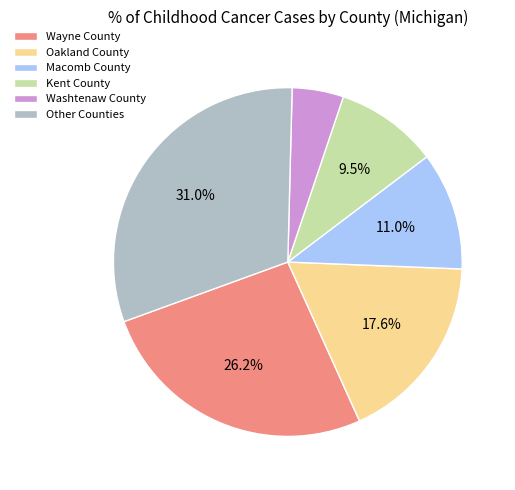

How many segments does this pie chart have?

6